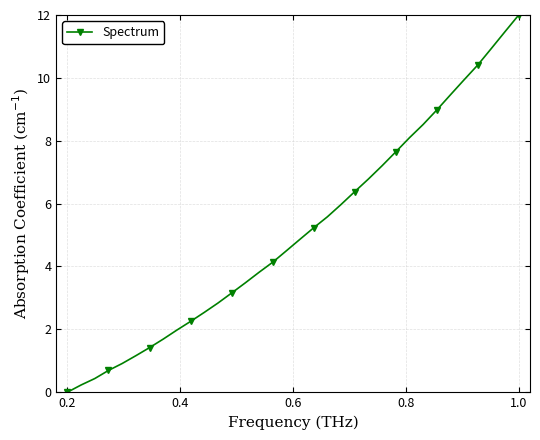

What is the greatest value displayed?

12.0